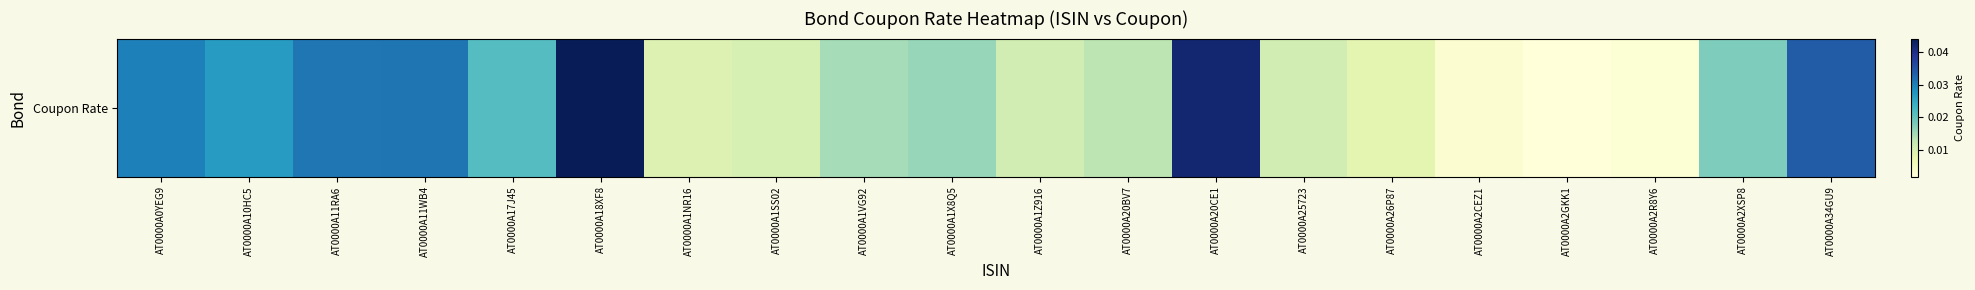

Which has a higher value, AT0000A1Z916 or AT0000A26P87?

AT0000A1Z916